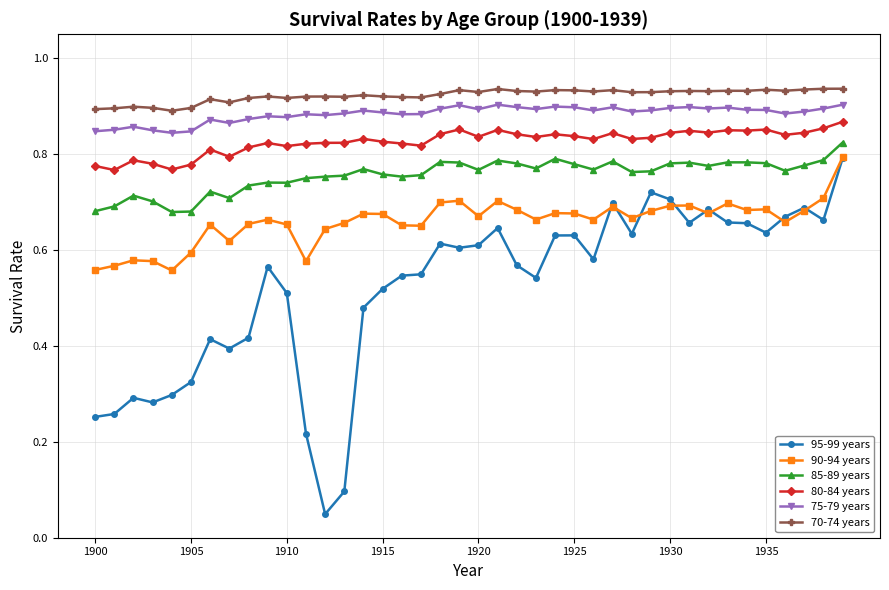

How many 85-89 years values are between 0 and 1?

40